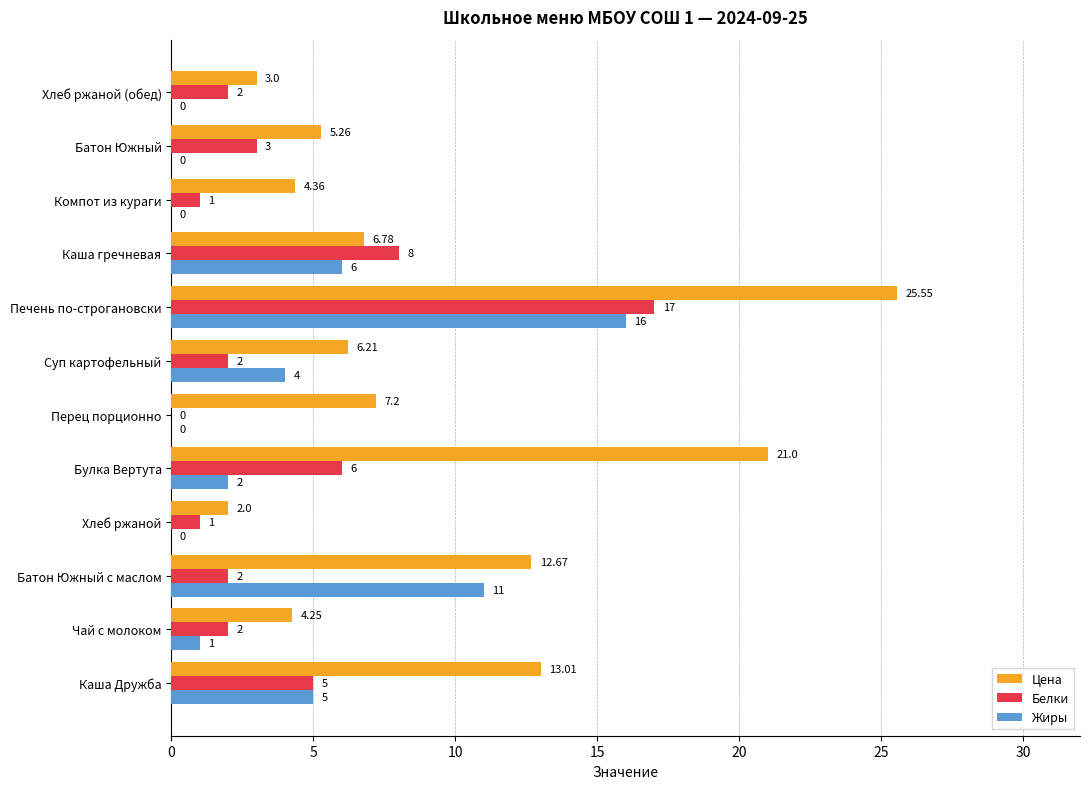

Which category has the highest value across all series?

Печень по-строгановски